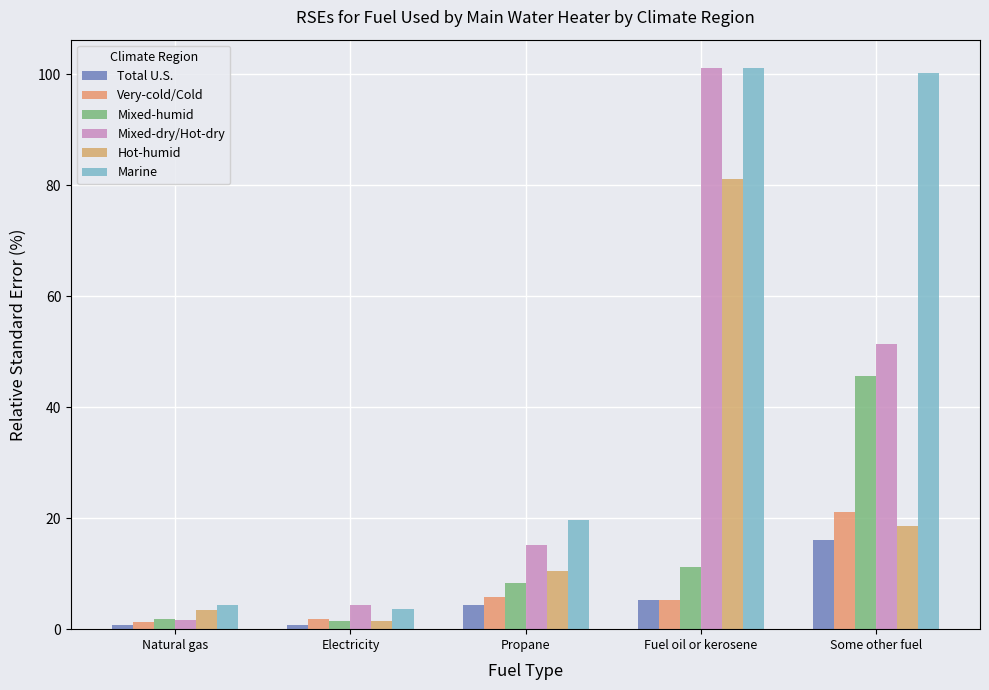

How many values in the Very-cold/Cold series are below 5?

2